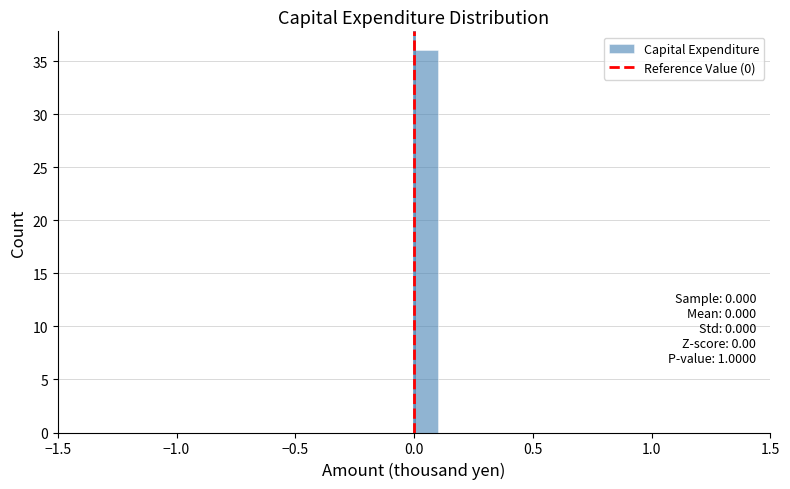

Around what value on the x-axis is the tallest bar? Give the approximate position of its centre, as read against the axis.

0.05